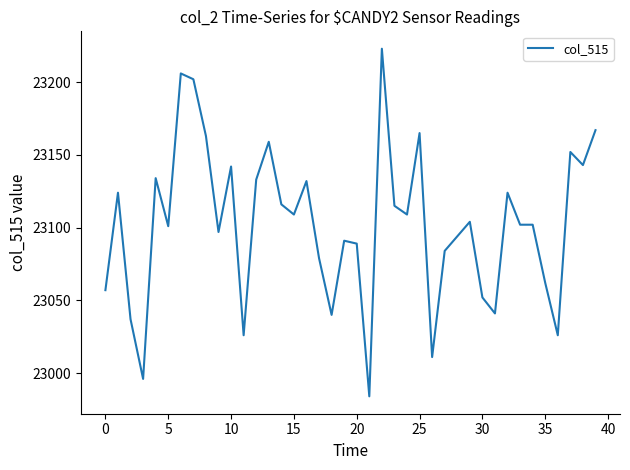

What is the difference between the maximum and minimum values?

239